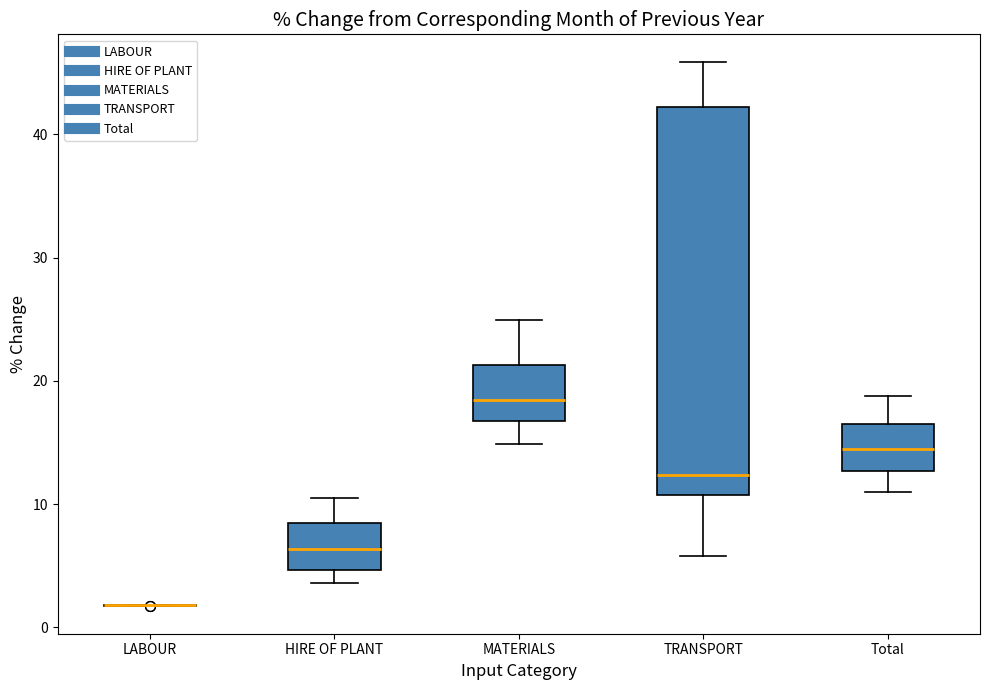

Reading left to right, read every box against the y-axis: the position of its median line, the range the box covers, and the ends of its whiskers. The values are not printed on the chart, so give them approximately, as read against the axis.

LABOUR: box collapsed to a line at 2, whiskers 2 to 2
HIRE OF PLANT: median 6, box 5 to 8, whiskers 4 to 11
MATERIALS: median 18, box 17 to 21, whiskers 15 to 25
TRANSPORT: median 12, box 11 to 42, whiskers 6 to 46
Total: median 14, box 13 to 17, whiskers 11 to 19